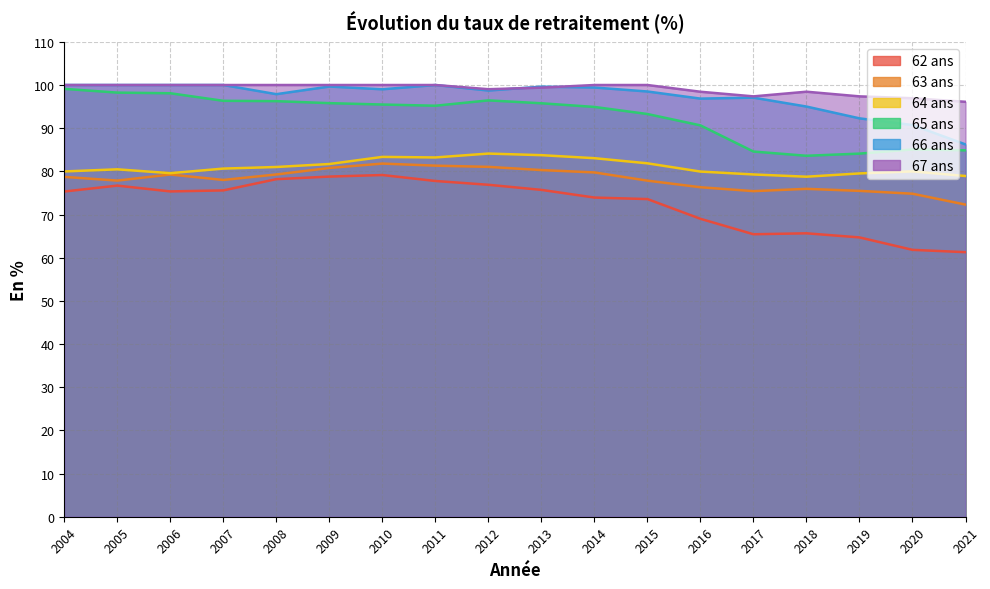

What is the value of the 66 ans point at the 3rd from the left?

100.0